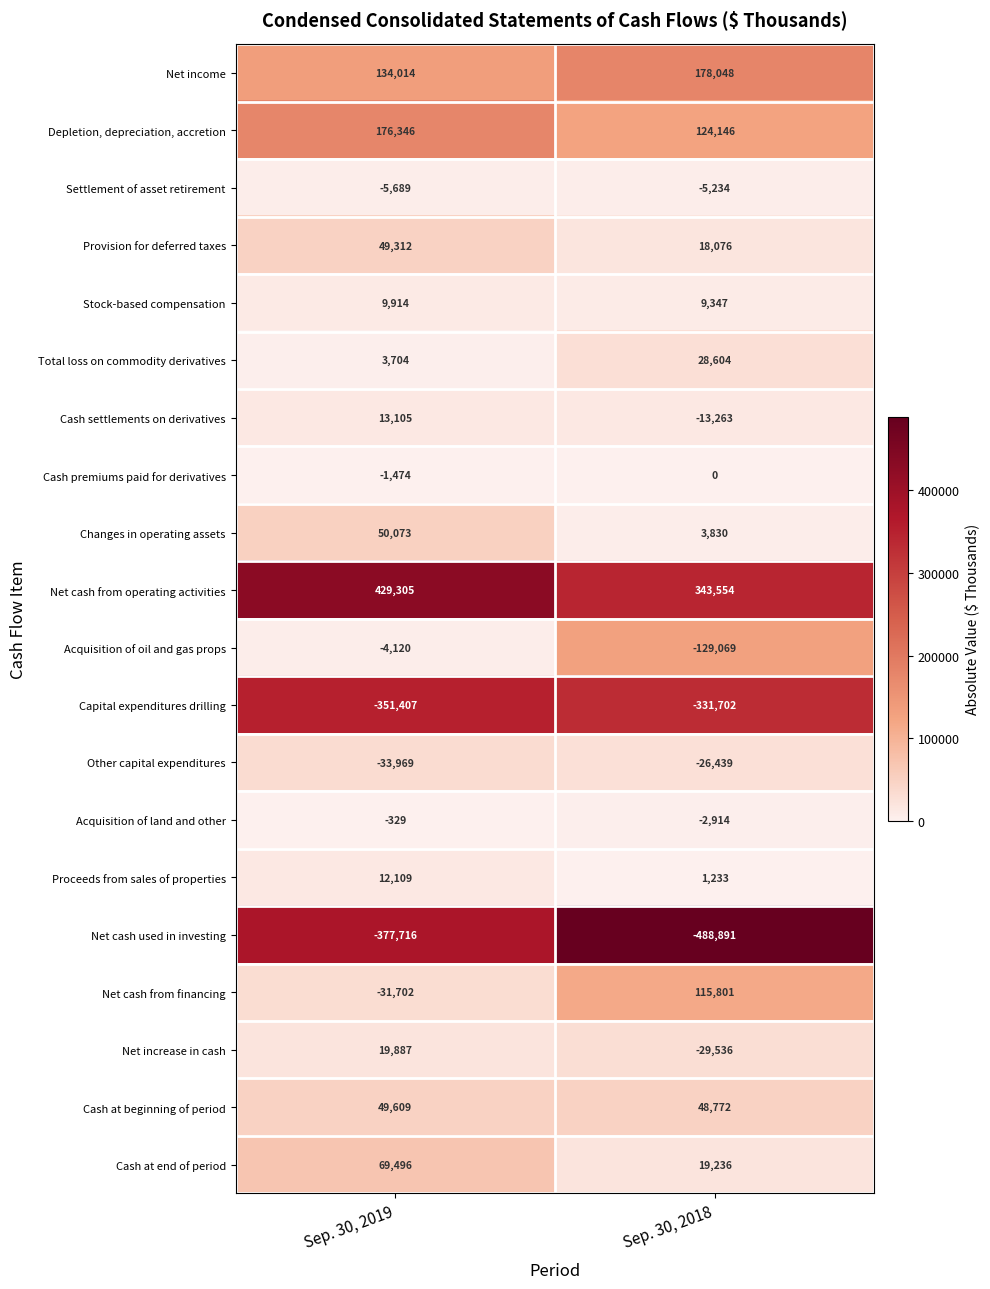

What is the difference between the Depletion, depreciation, accretion values at Sep. 30, 2019 and Sep. 30, 2018?

52200